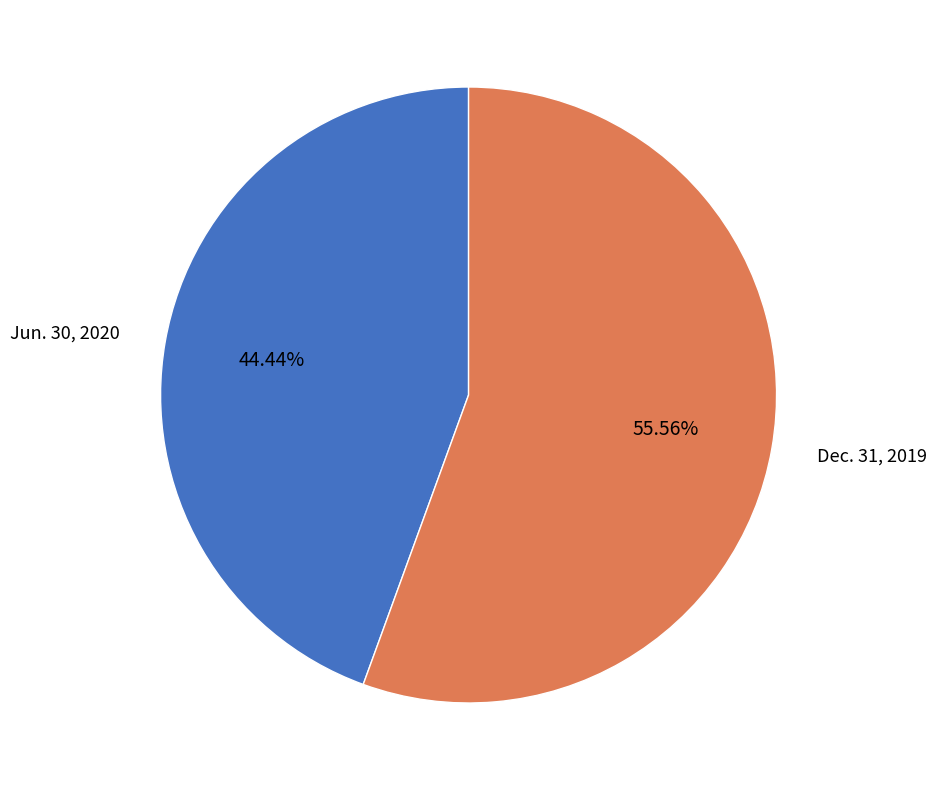

To the nearest percent, what is the average slice percentage?

50%